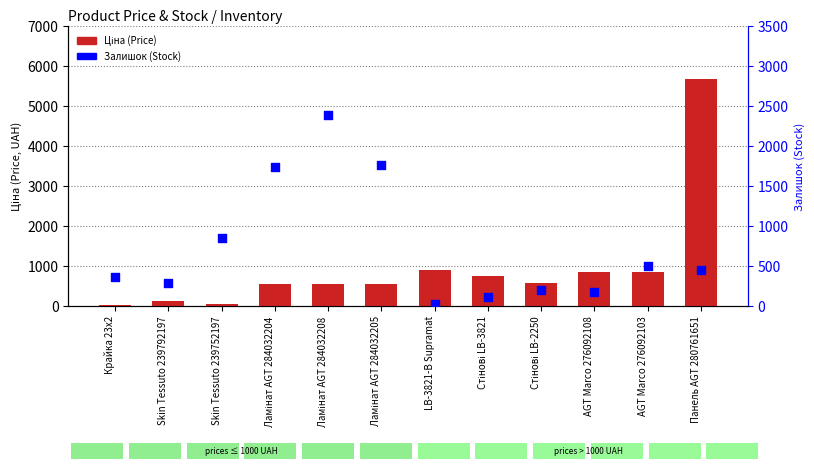

Which series has the largest Y range (max minus min)?

Ціна (Price)